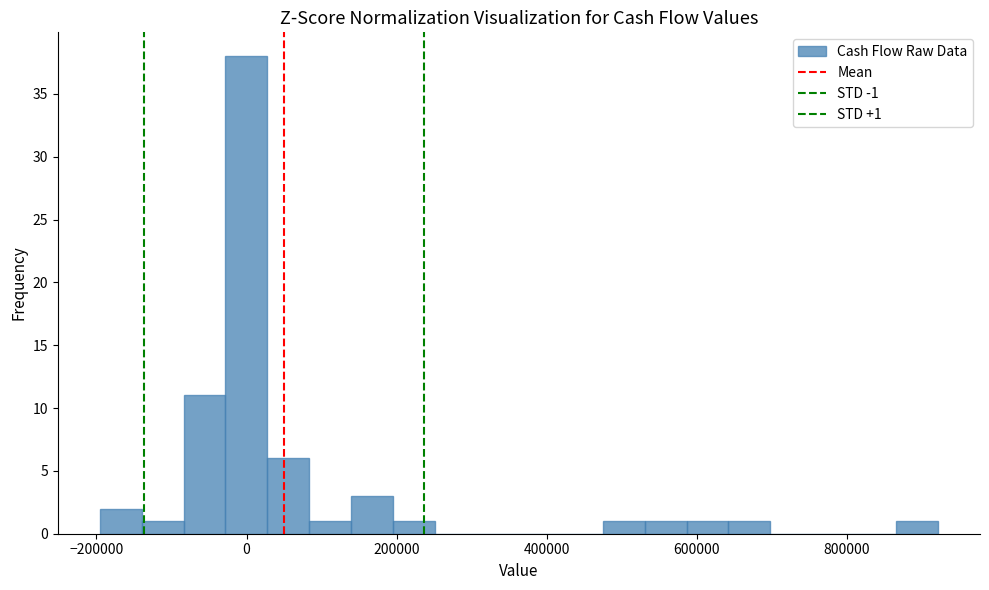

Around what value on the x-axis is the tallest bar? Give the approximate position of its centre, as read against the axis.

0